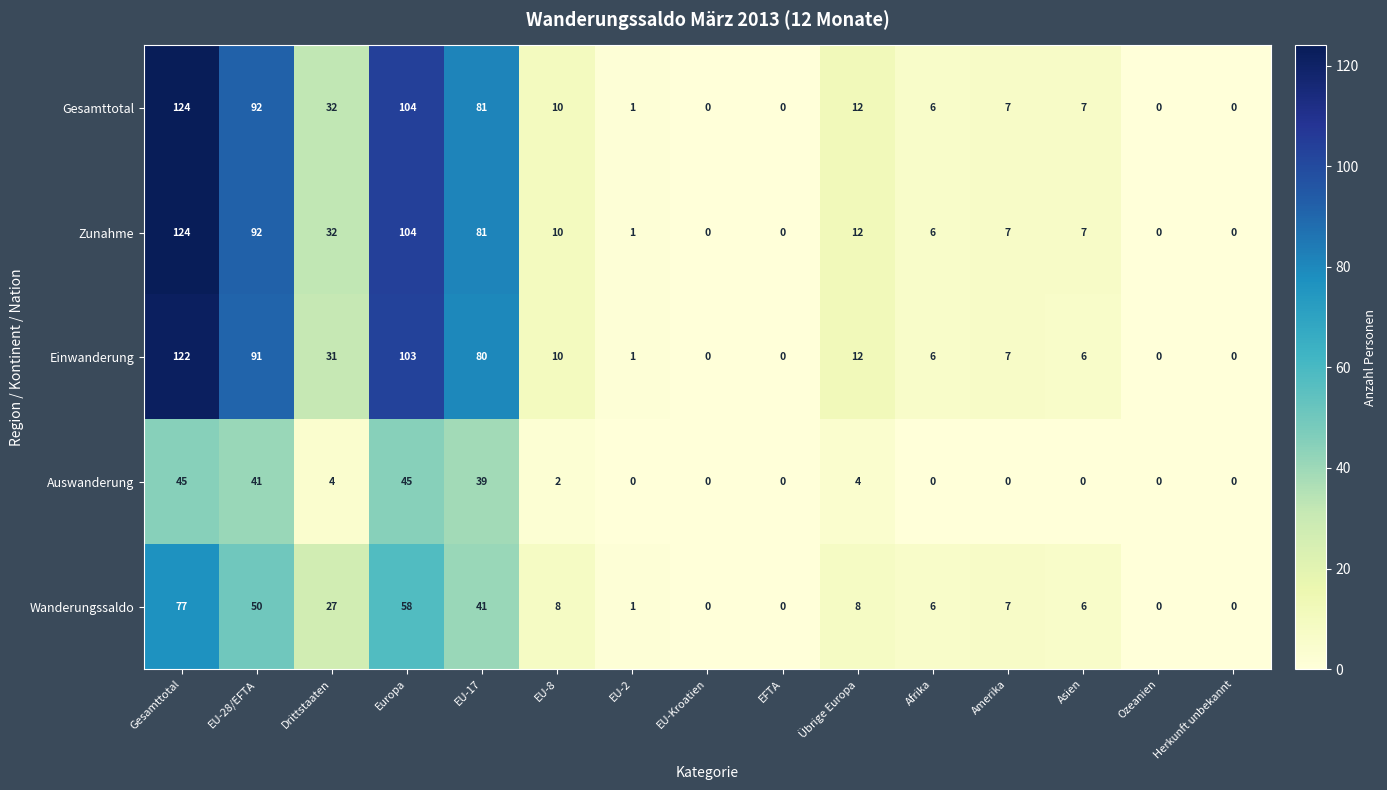

Is the value of Gesamttotal at Afrika greater than the value of Auswanderung at Übrige Europa?

Yes